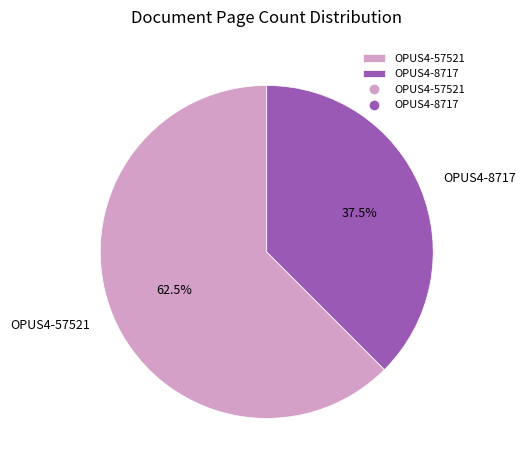

Which category has the smallest portion of the pie?

OPUS4-8717